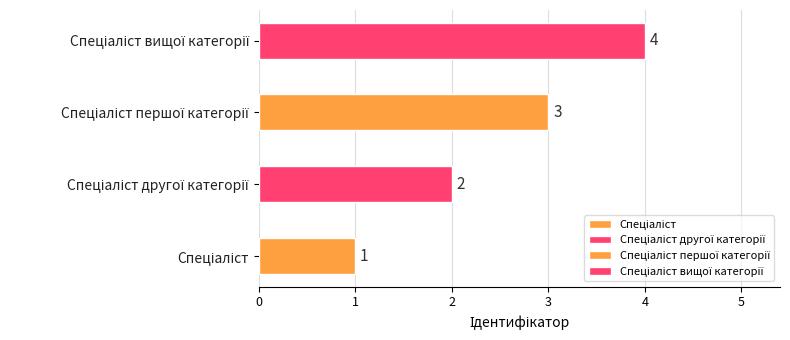

Which category has the highest value across all series?

Спеціаліст вищої категорії